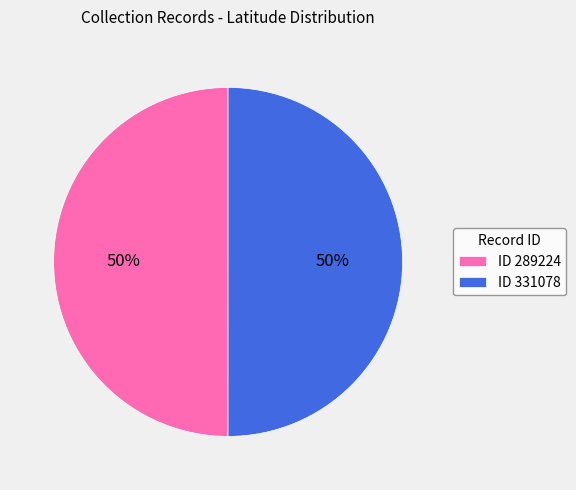

The ID 289224 slice represents 61% of the pie. True or false?

False